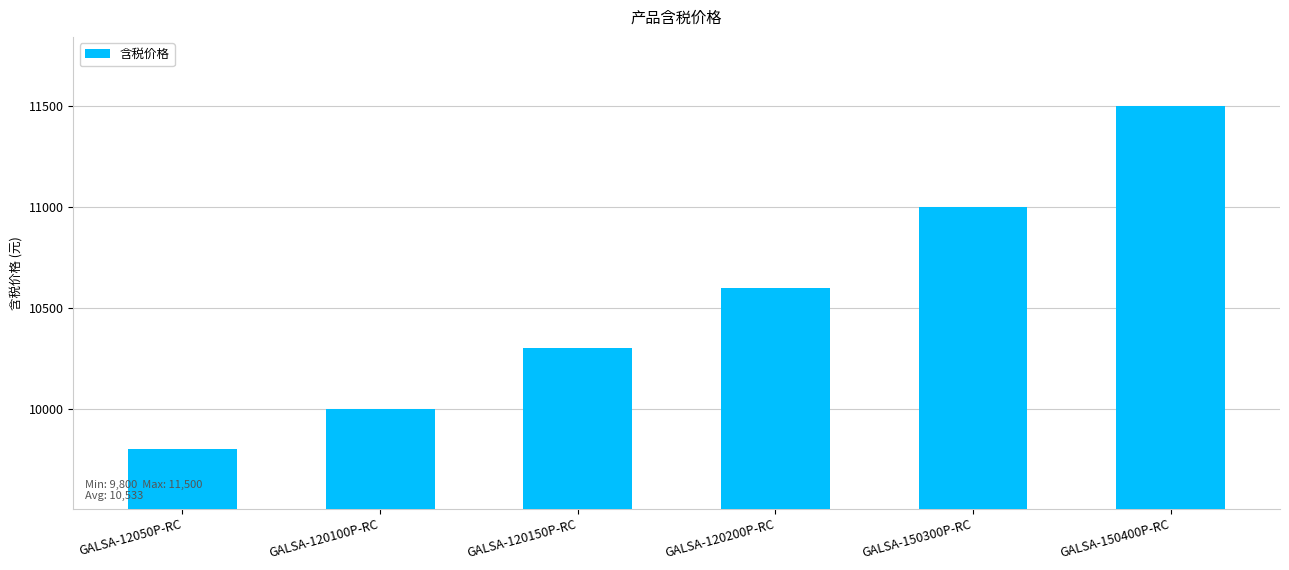

How many bars are there in total?

6